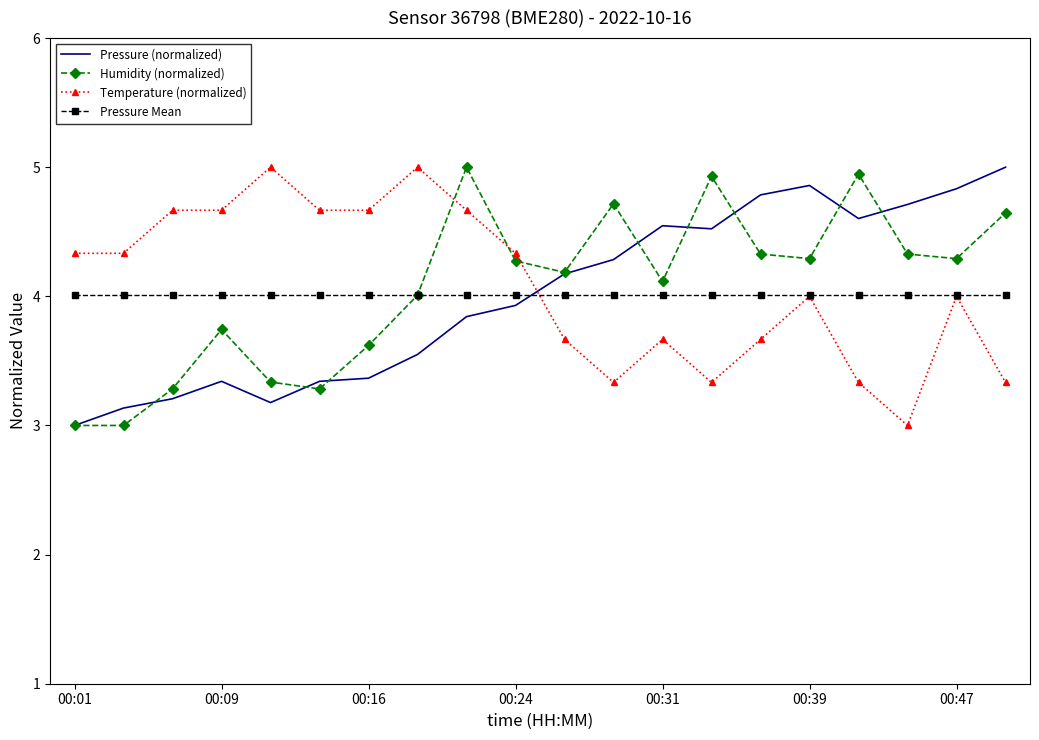

Count the number of categories in the chart.

20